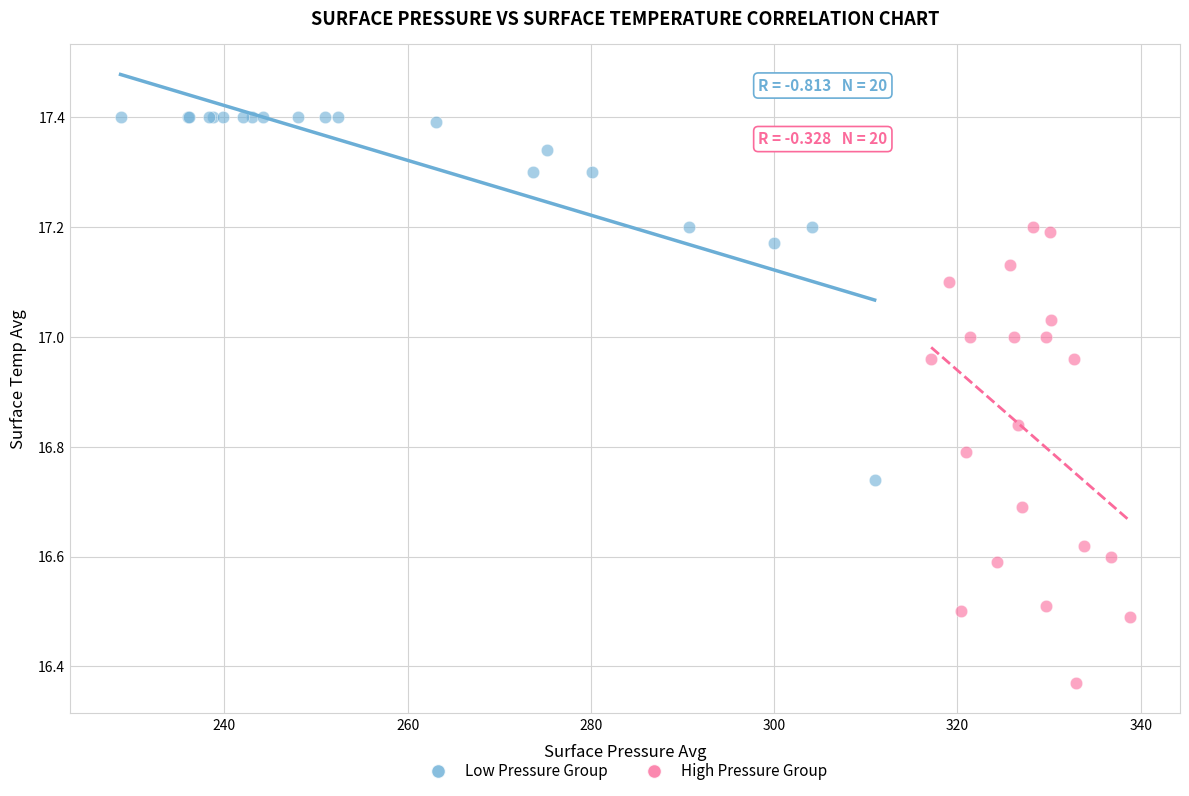

Which series reaches the minimum Y coordinate?

High Pressure Group